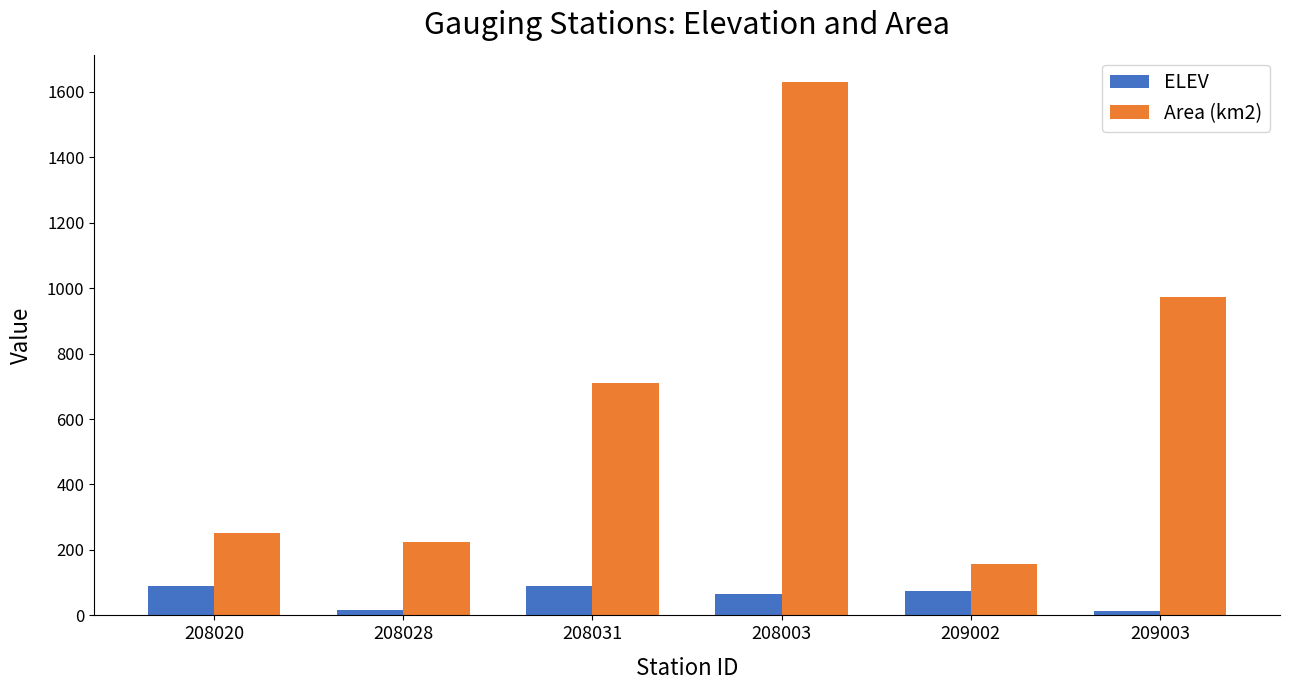

How many bars are there in each group?

2